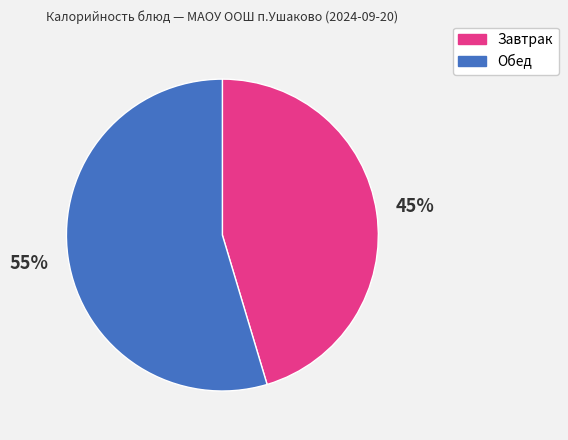

Do Обед and Завтрак together represent more than half of the pie?

Yes